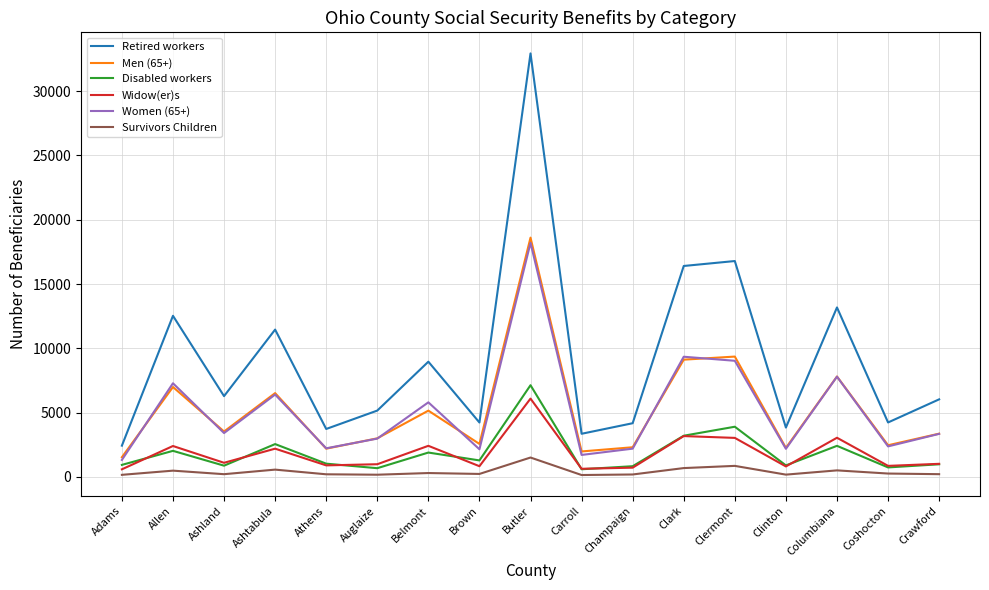

Which series has the largest total across all categories?

Retired workers